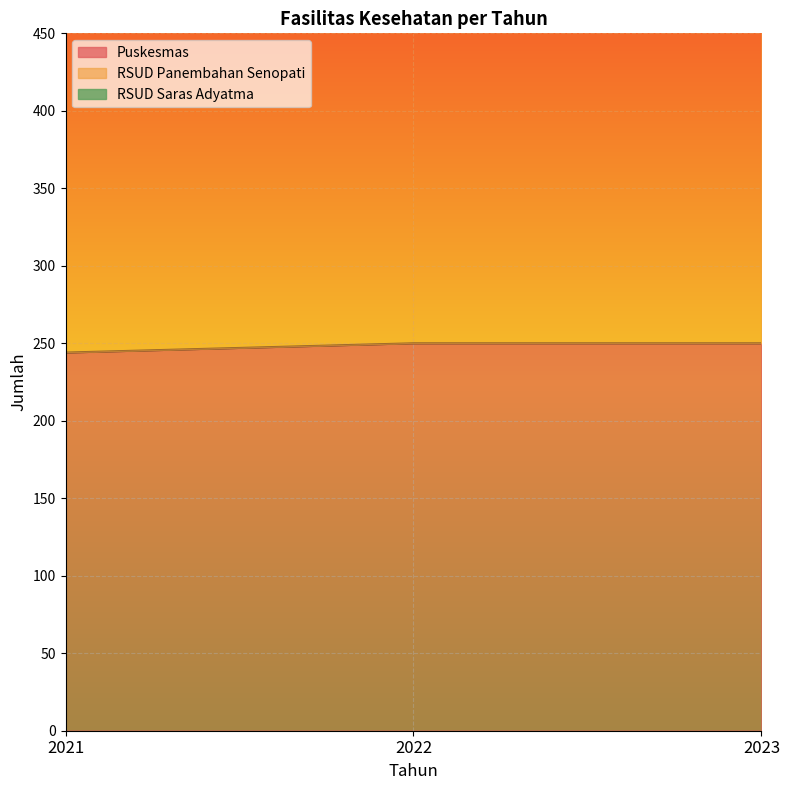

What is the smallest value displayed?

244